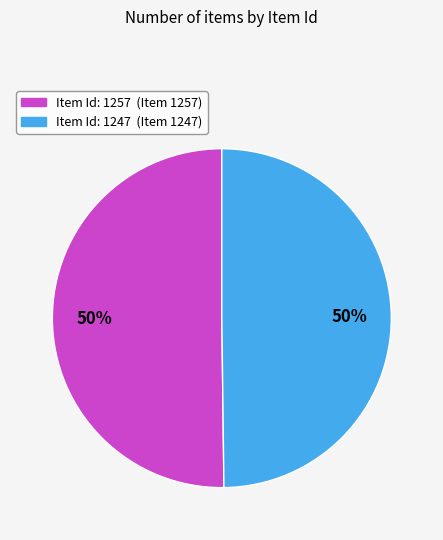

How many segments does this pie chart have?

2